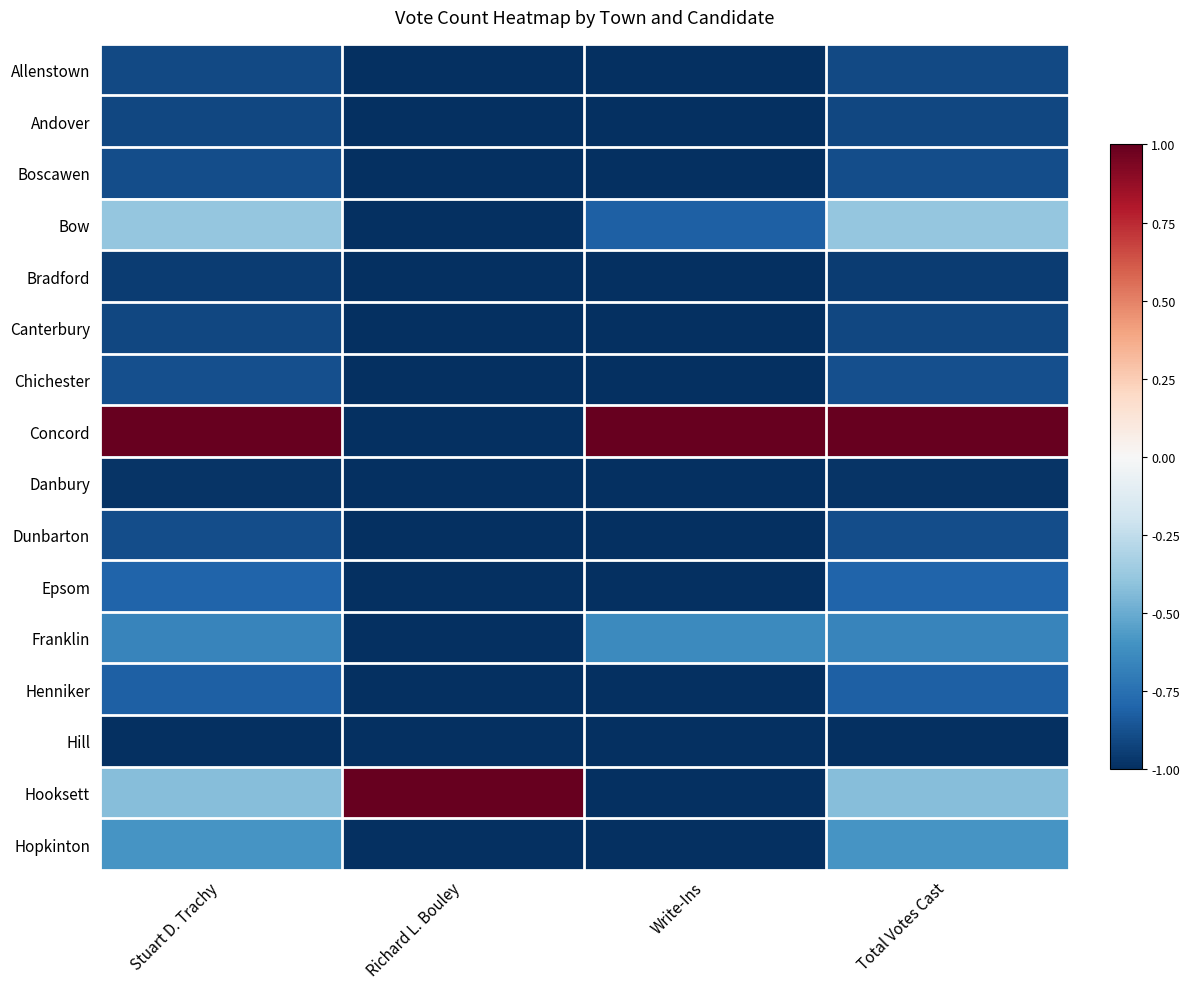

Which has a higher value, Stuart D. Trachy or Richard L. Bouley?

Stuart D. Trachy